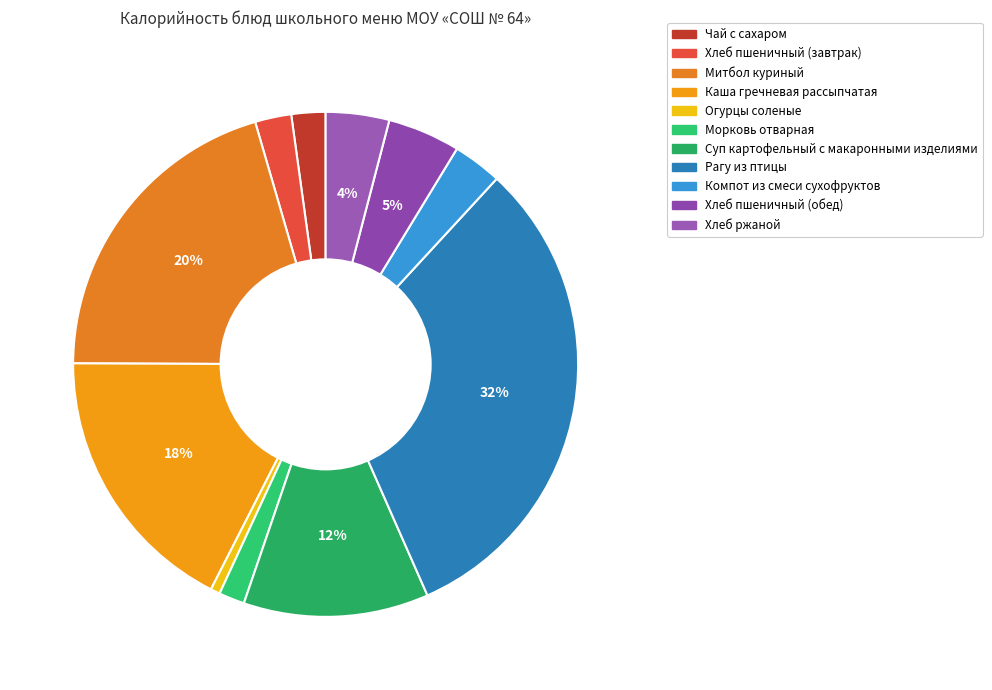

How many segments does this pie chart have?

11